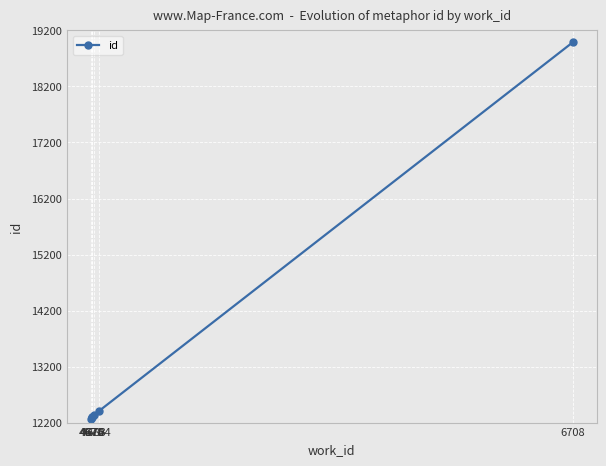

What is the value of the 5th point from the left?

12406